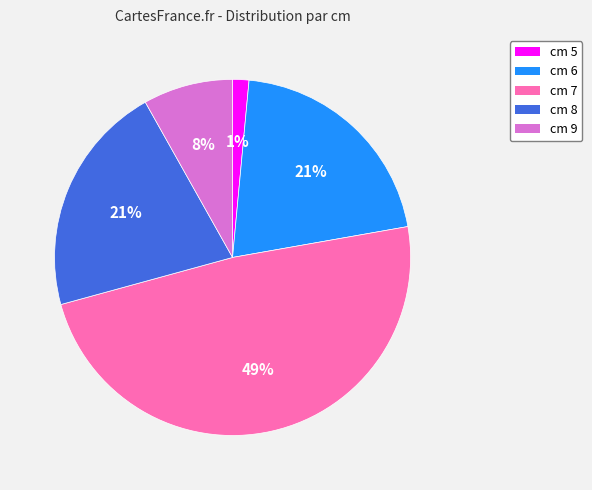

Is it true that cm 6 is 14% of the pie?

False